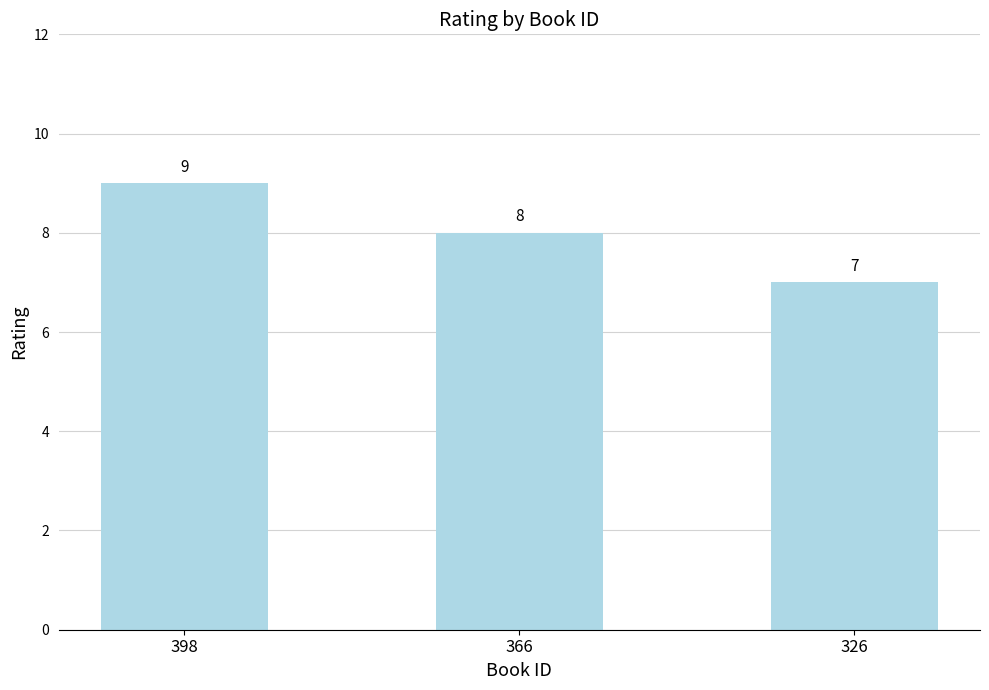

How many values are between 7 and 9?

3